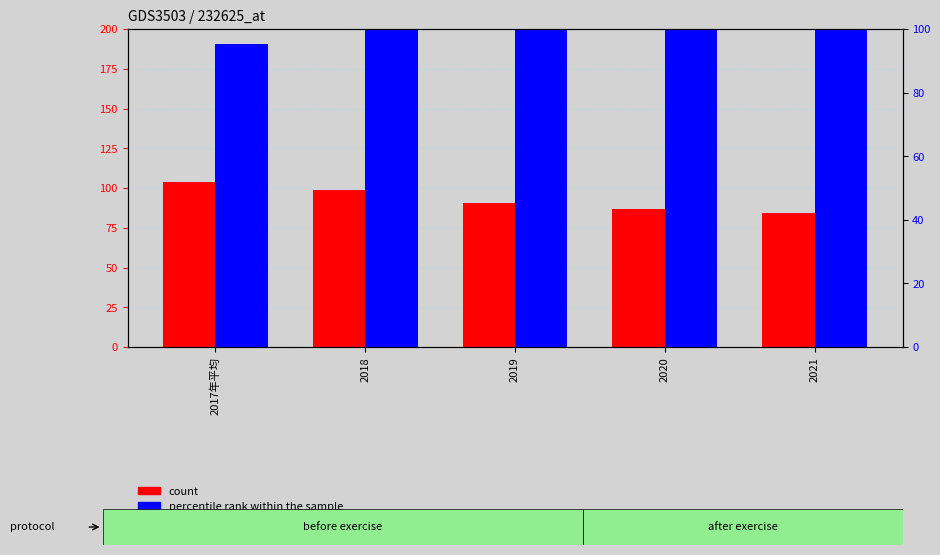

Is the value of count at 2017年平均 greater than the value of percentile rank within the sample at 2021?

No